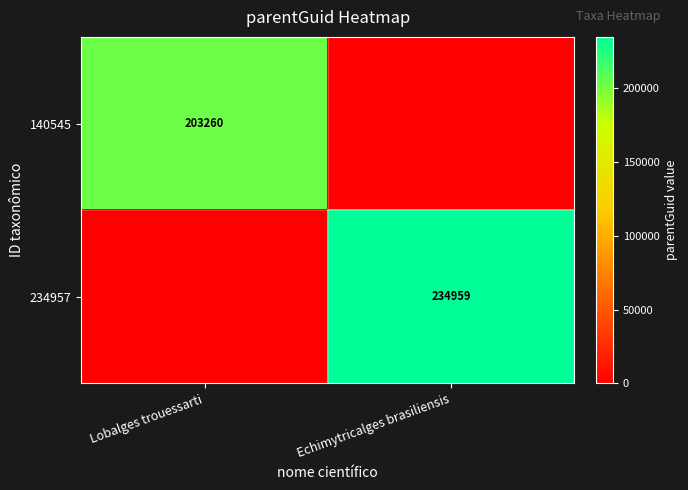

What is the maximum value shown in the chart?

234959